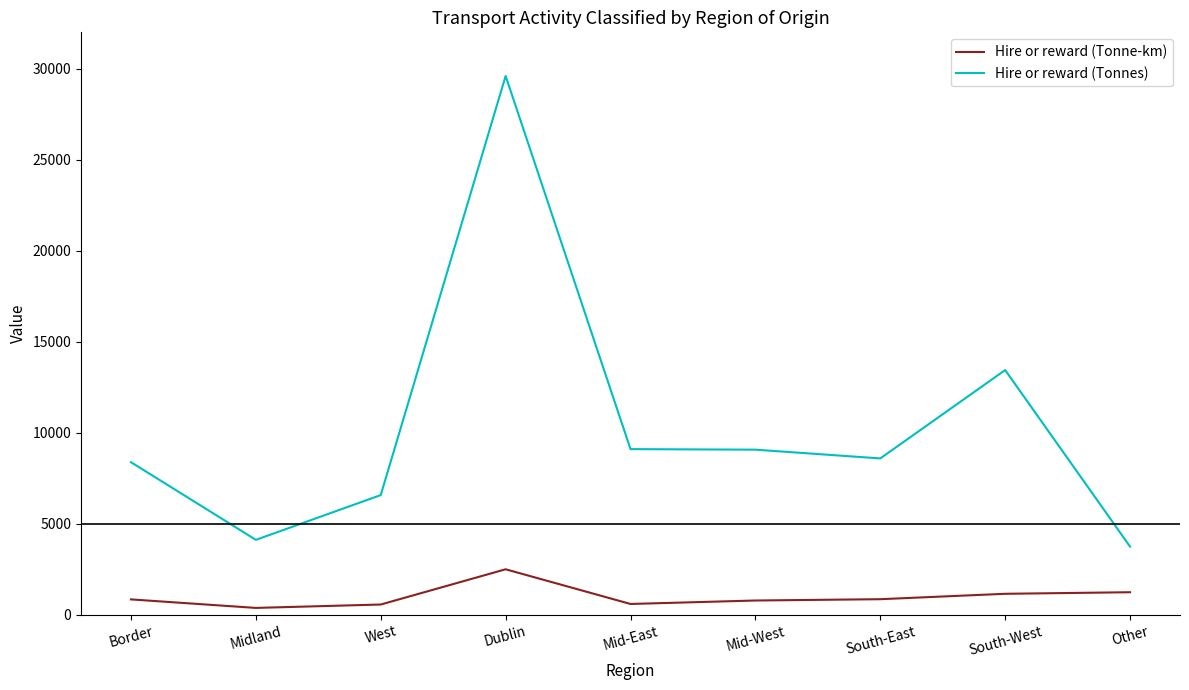

The Hire or reward (Tonnes) series shows 12707 at Border. True or false?

False